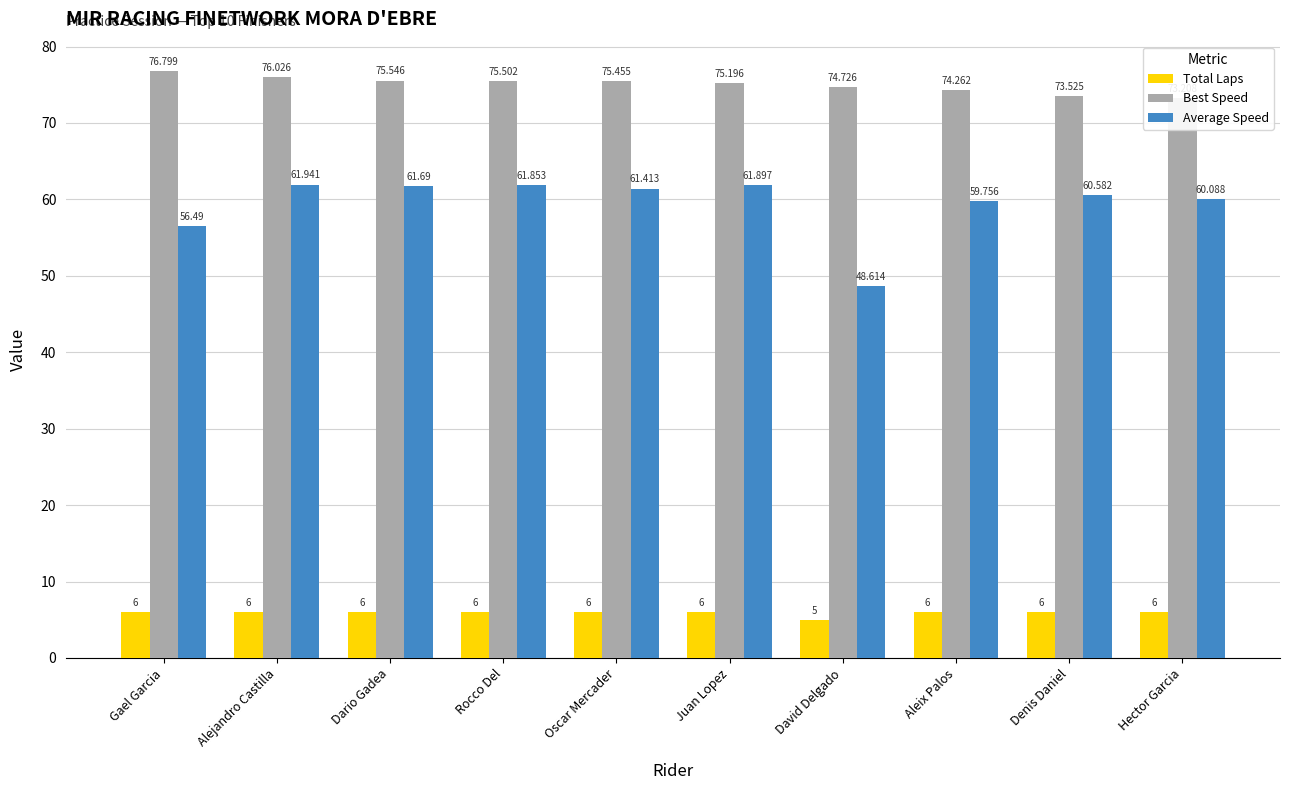

List the series in order of their overall mean, highest first.

Best Speed, Average Speed, Total Laps